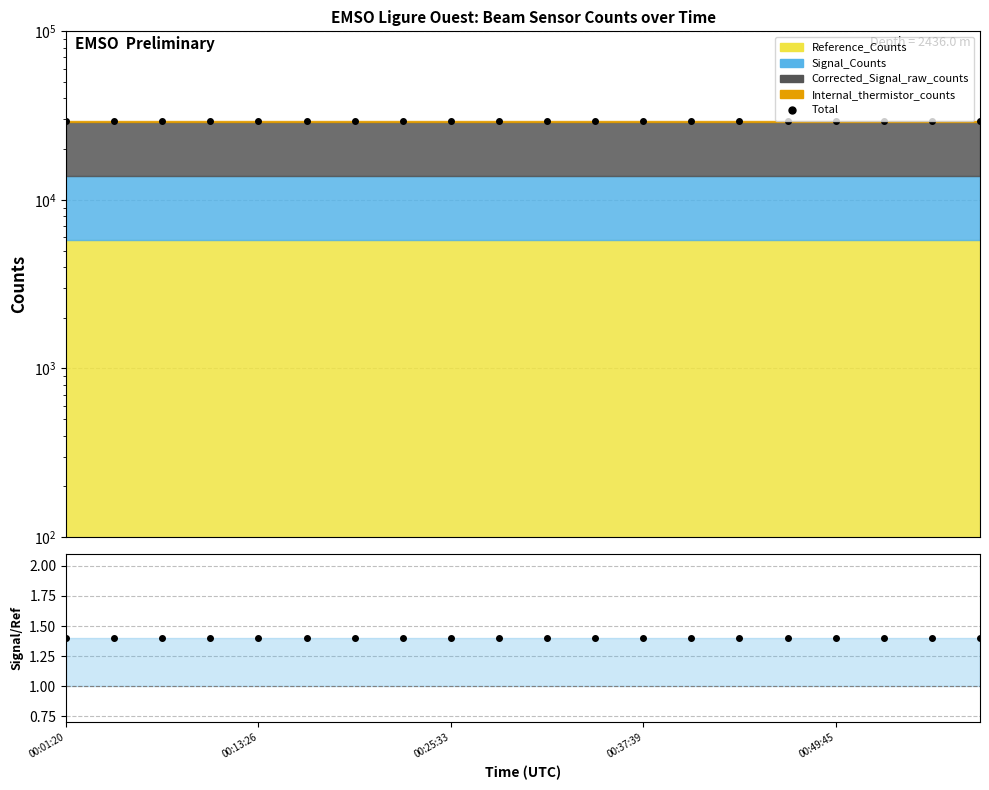

What is the sum of the Total values at 00:49:45 and 00:13:26?

59116.0